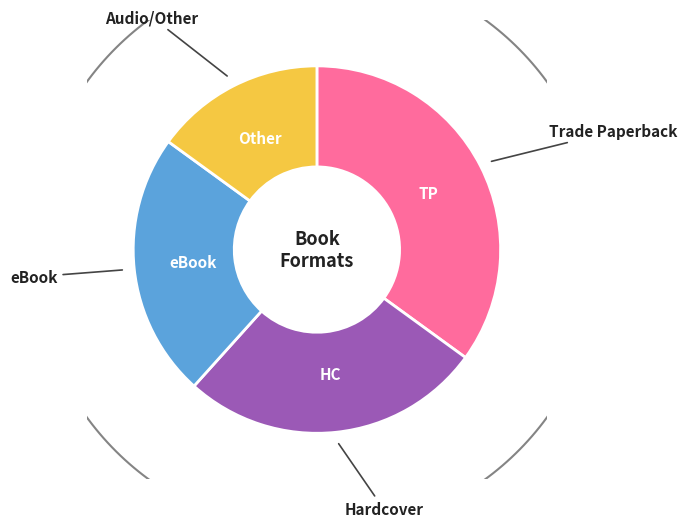

To the nearest percent, what portion does Audio/Other represent?

15%